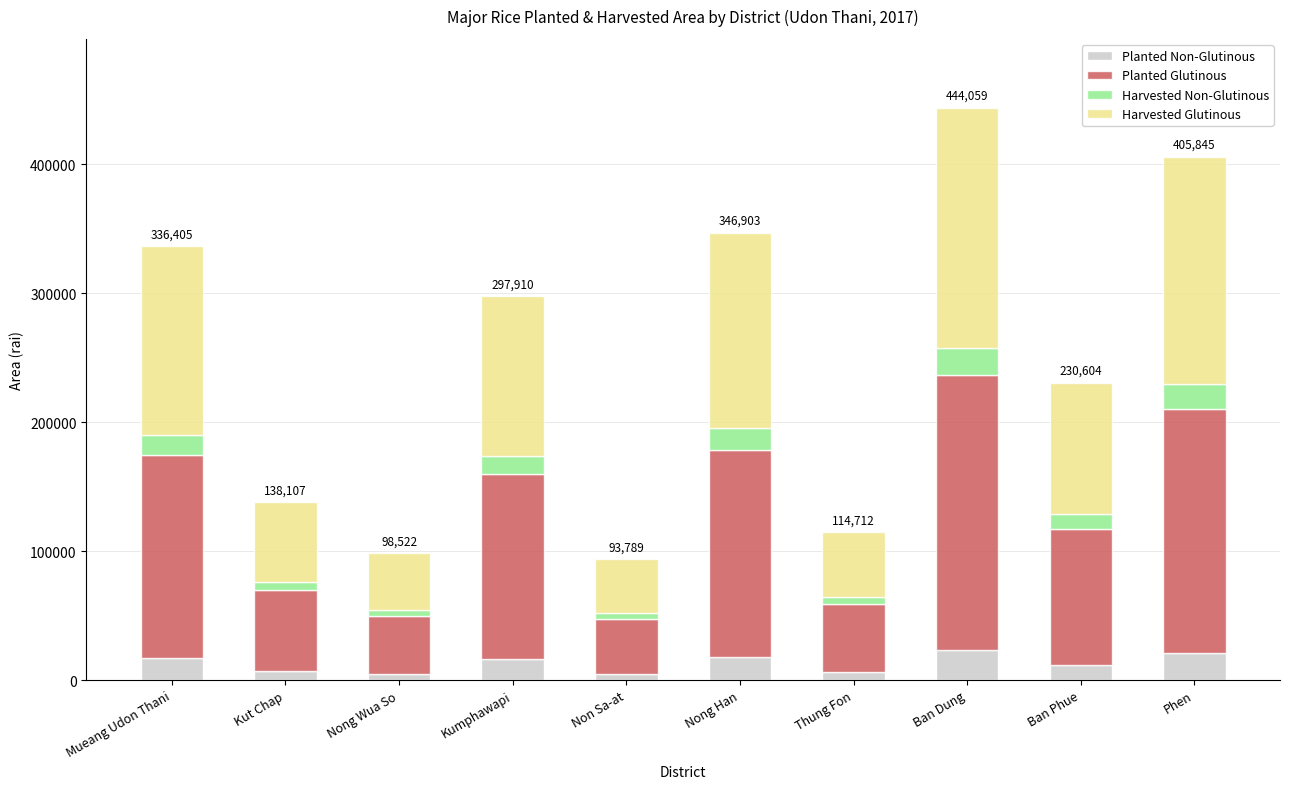

What is the highest value of the Planted Non-Glutinous series?

23688.8